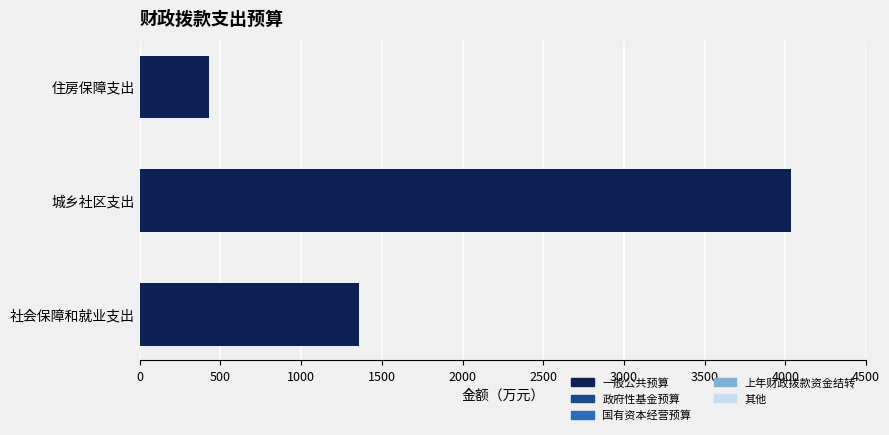

Are the bars grouped side by side (vs. stacked)?

No